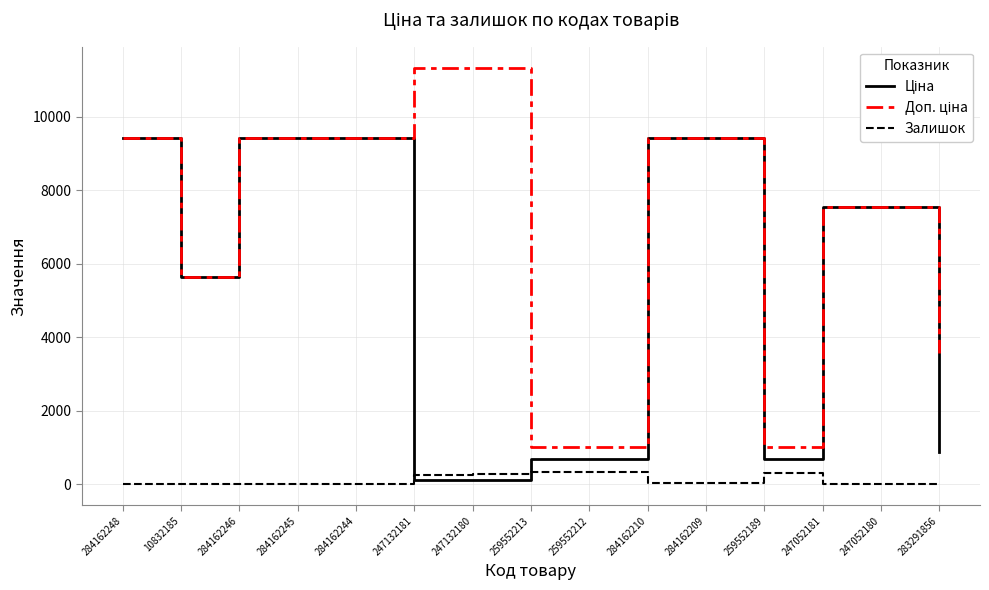

Is it true that Залишок equals 290.0 at 247132180?

True